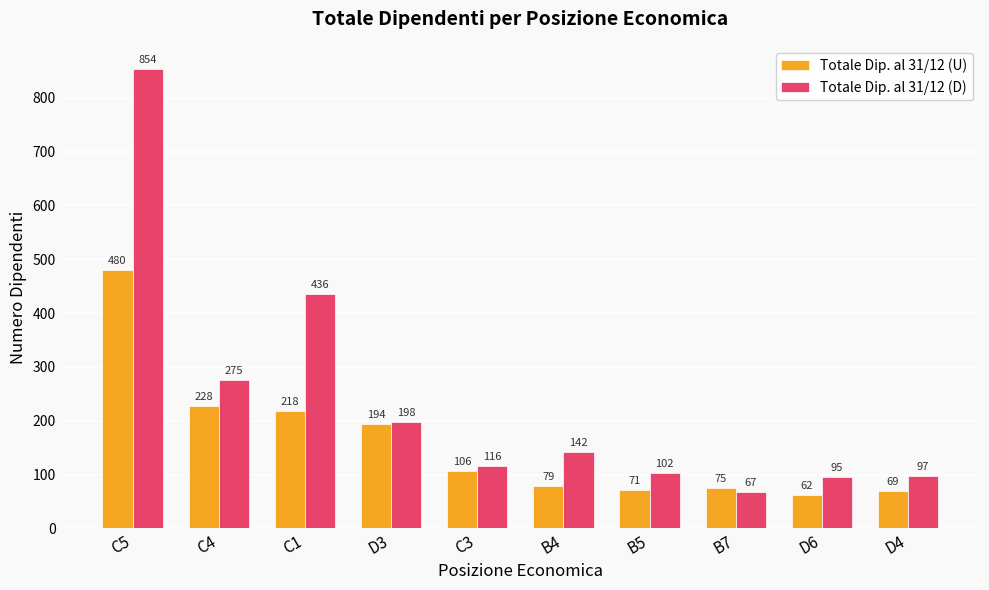

What is the label of the 6th bar from the left?

B4